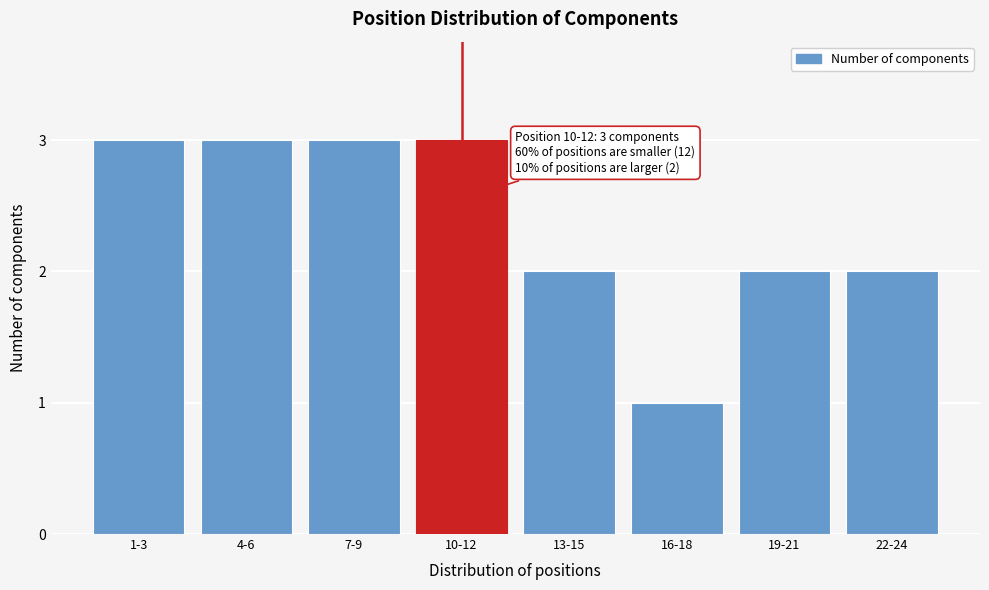

Reading right to left, extract all data points from this chart.

2	2	1	2	3	3	3	3